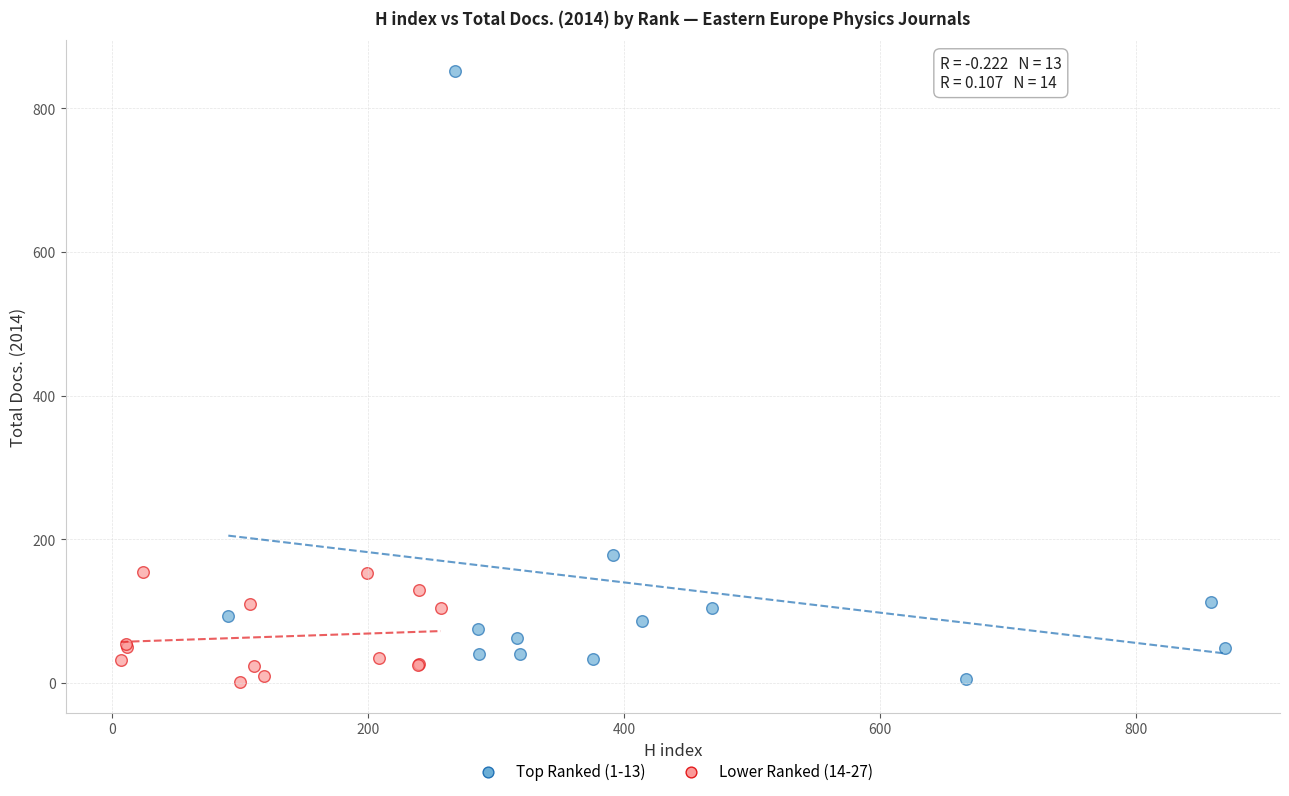

Which series contains the highest Y value?

Top Ranked (1-13)